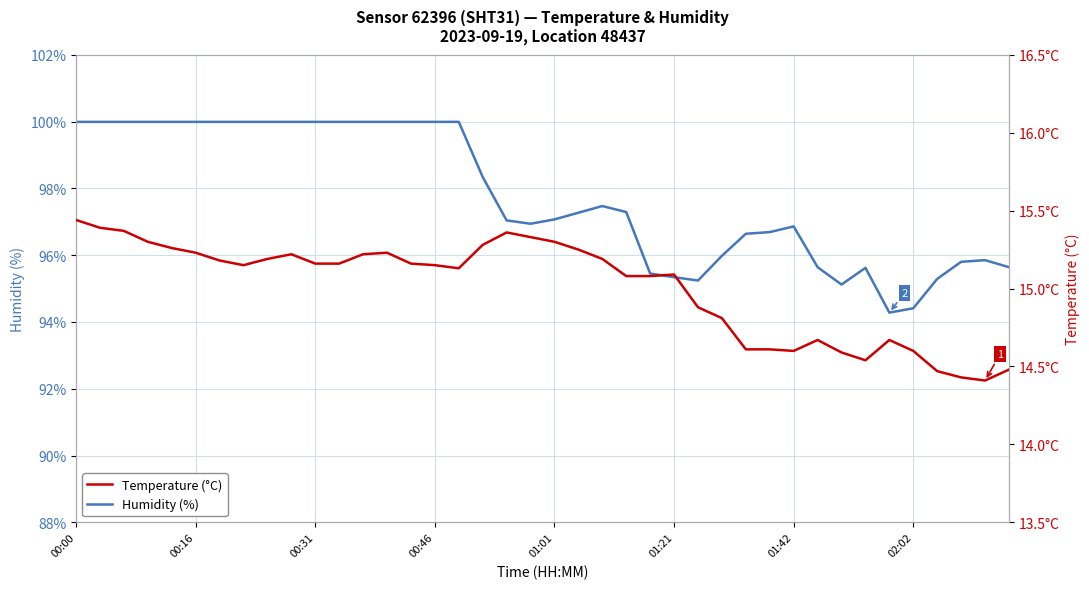

What value does the Temperature (°C) series have at 34?

14.7